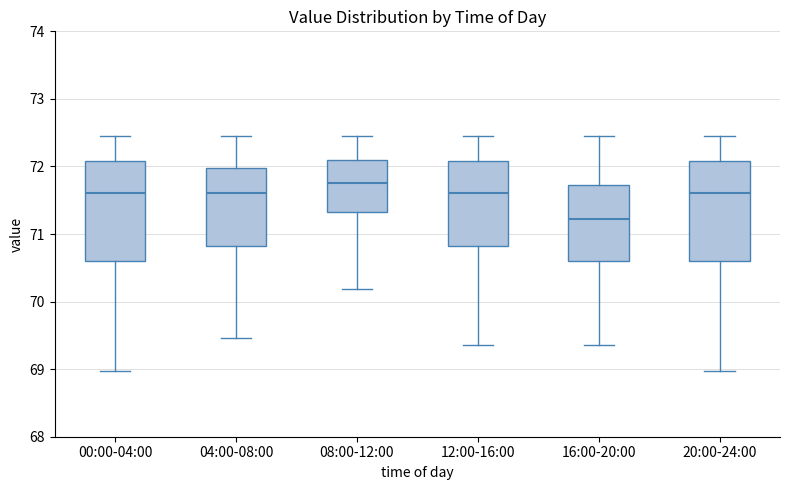

Reading left to right, read every box against the y-axis: the position of its median line, the range the box covers, and the ends of its whiskers. The values are not printed on the chart, so give them approximately, as read against the axis.

00:00-04:00: median 71.6, box 70.6 to 72.1, whiskers 69.0 to 72.5
04:00-08:00: median 71.6, box 70.8 to 72.0, whiskers 69.5 to 72.5
08:00-12:00: median 71.8, box 71.3 to 72.1, whiskers 70.2 to 72.5
12:00-16:00: median 71.6, box 70.8 to 72.1, whiskers 69.4 to 72.5
16:00-20:00: median 71.2, box 70.6 to 71.7, whiskers 69.4 to 72.5
20:00-24:00: median 71.6, box 70.6 to 72.1, whiskers 69.0 to 72.5